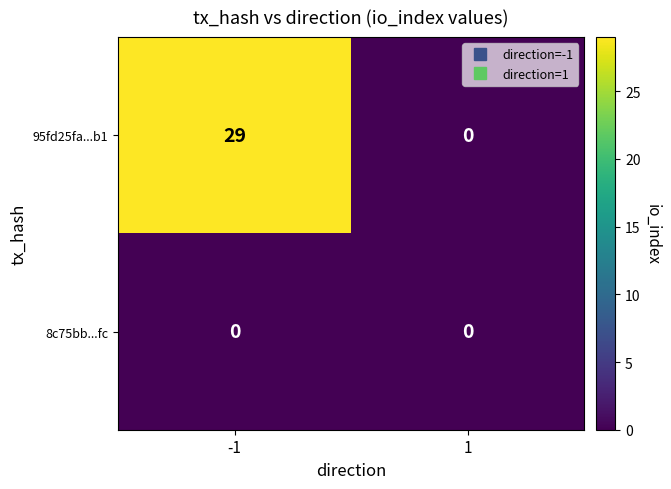

Is it true that 95fd25fa...b1 equals 38 at -1?

False